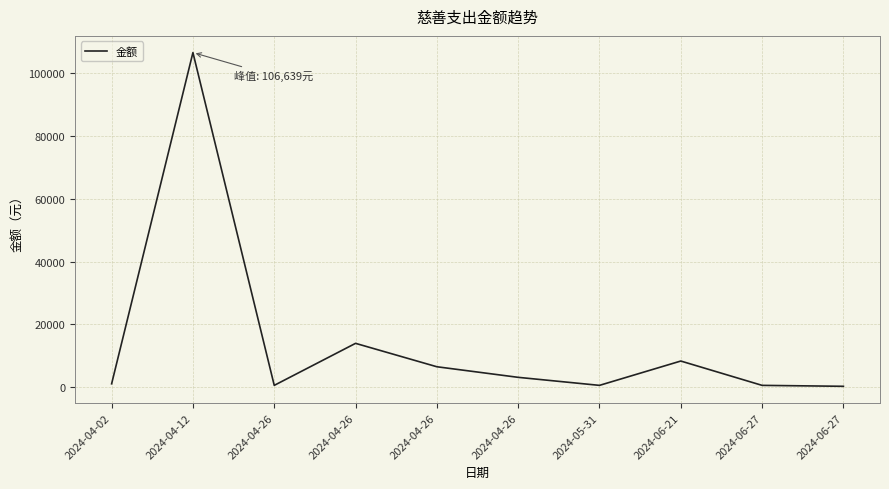

Read the value at 2024-04-26, to the nearest 100.

6400